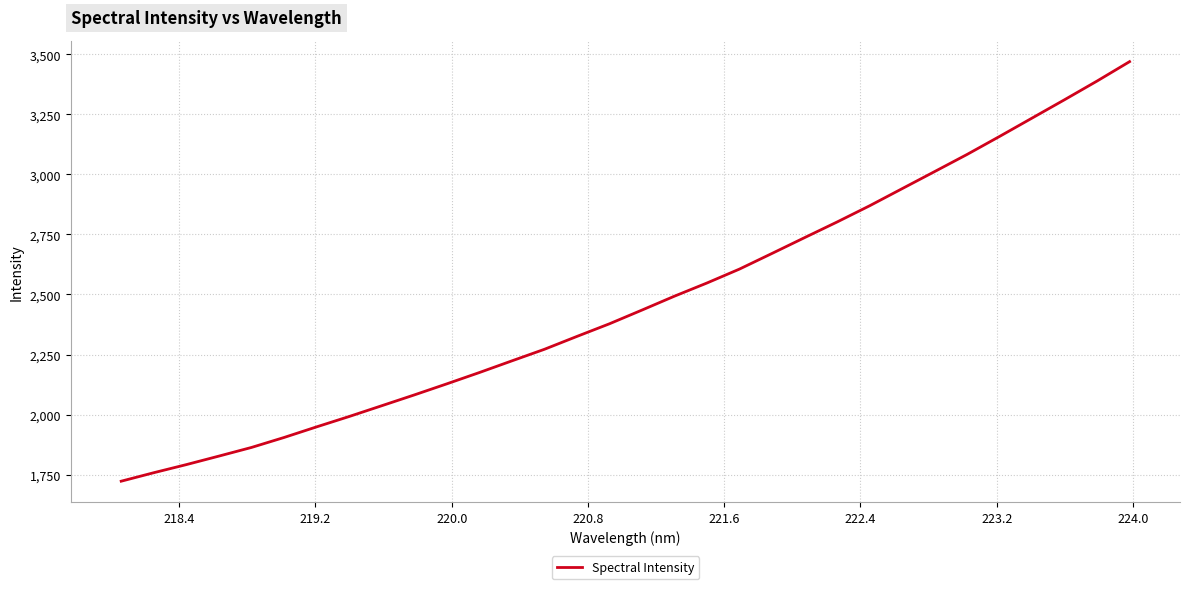

What is the maximum value shown in the chart?

3470.0